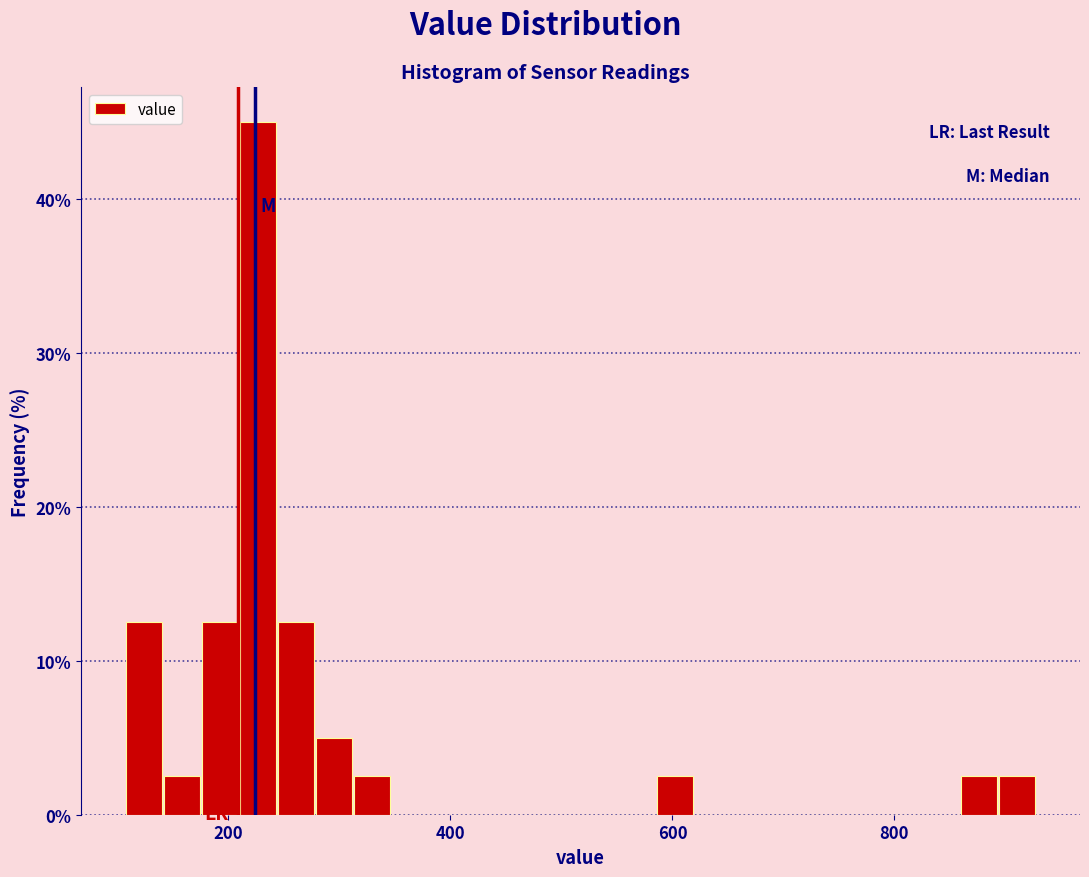

Around what value on the x-axis is the tallest bar? Give the approximate position of its centre, as read against the axis.

220